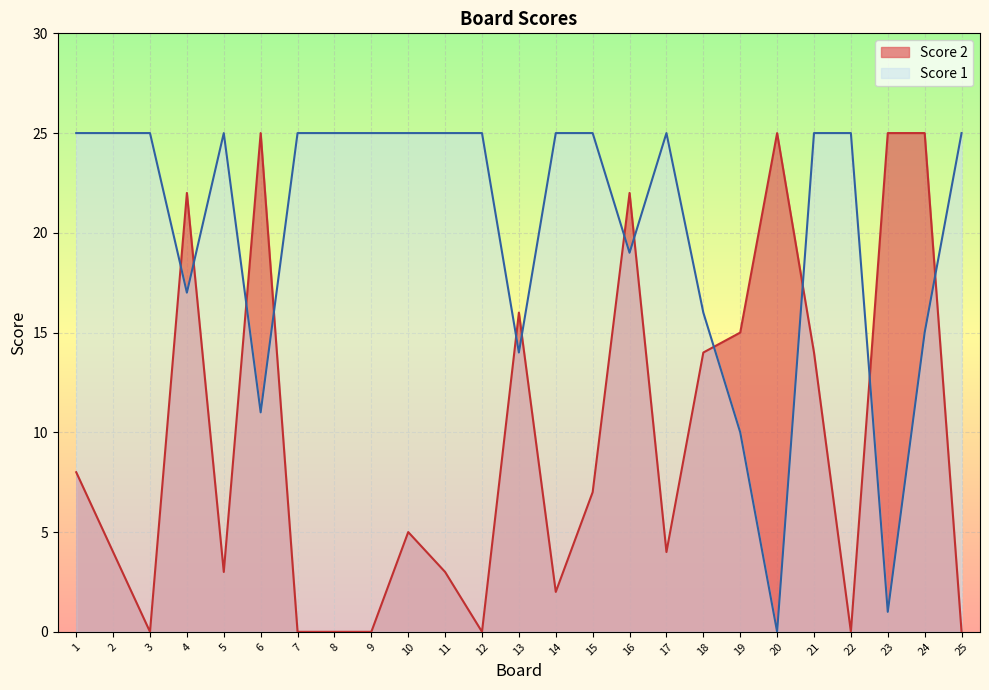

Reading left to right, what are all the values shown in this chart?

Score 1: 1=25	2=25	3=25	4=17	5=25	6=11	7=25	8=25	9=25	10=25	11=25	12=25	13=14	14=25	15=25	16=19	17=25	18=16	19=10	20=0	21=25	22=25	23=1	24=15	25=25
Score 2: 1=8	2=4	3=0	4=22	5=3	6=25	7=0	8=0	9=0	10=5	11=3	12=0	13=16	14=2	15=7	16=22	17=4	18=14	19=15	20=25	21=14	22=0	23=25	24=25	25=0